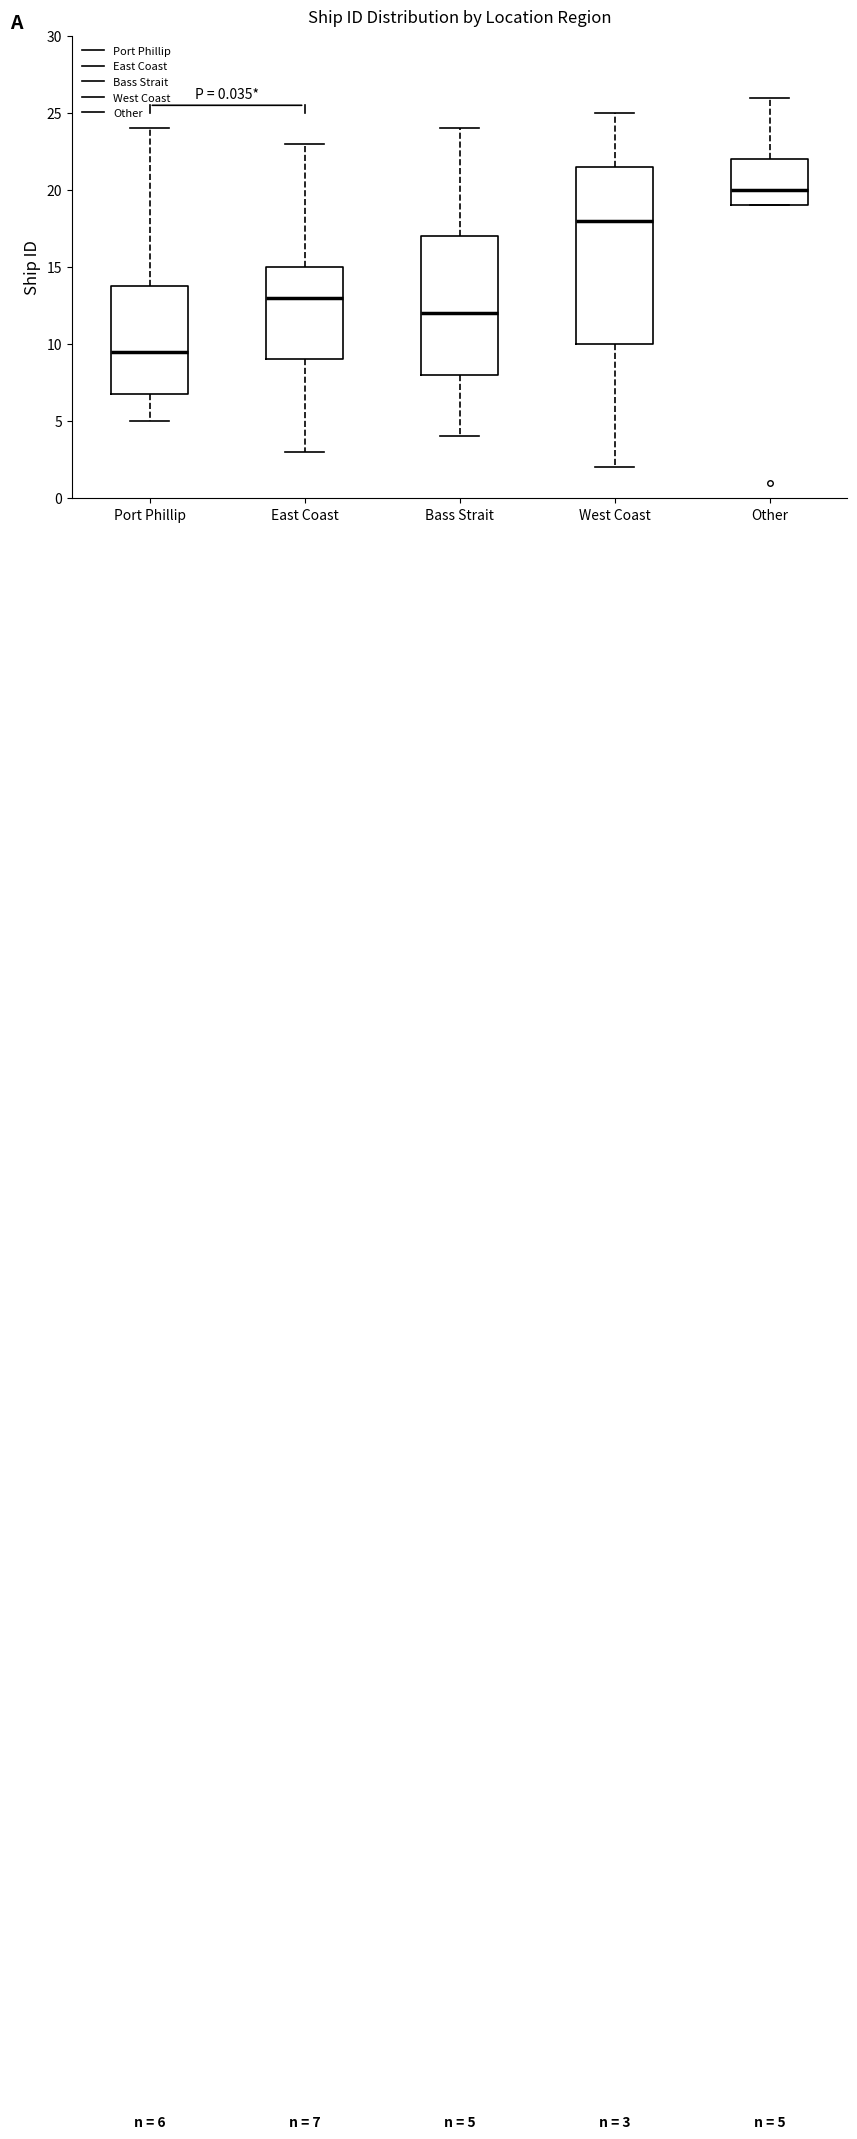

Comparing the boxes themselves (not the whiskers), which one is the tallest?

West Coast